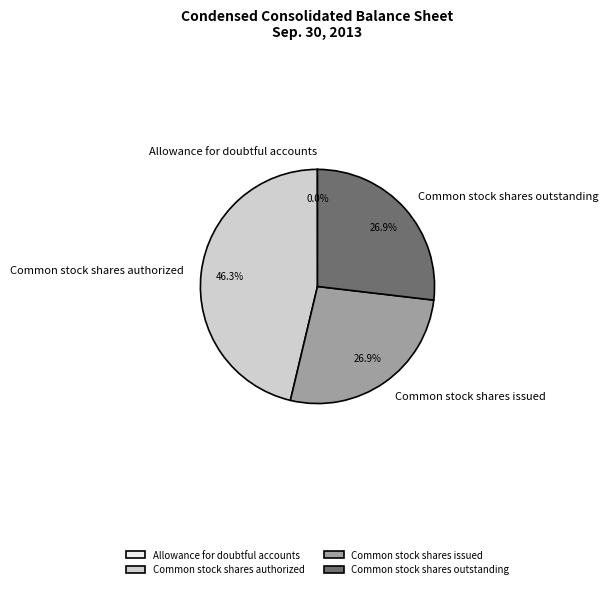

Which slice is the largest?

Common stock shares authorized